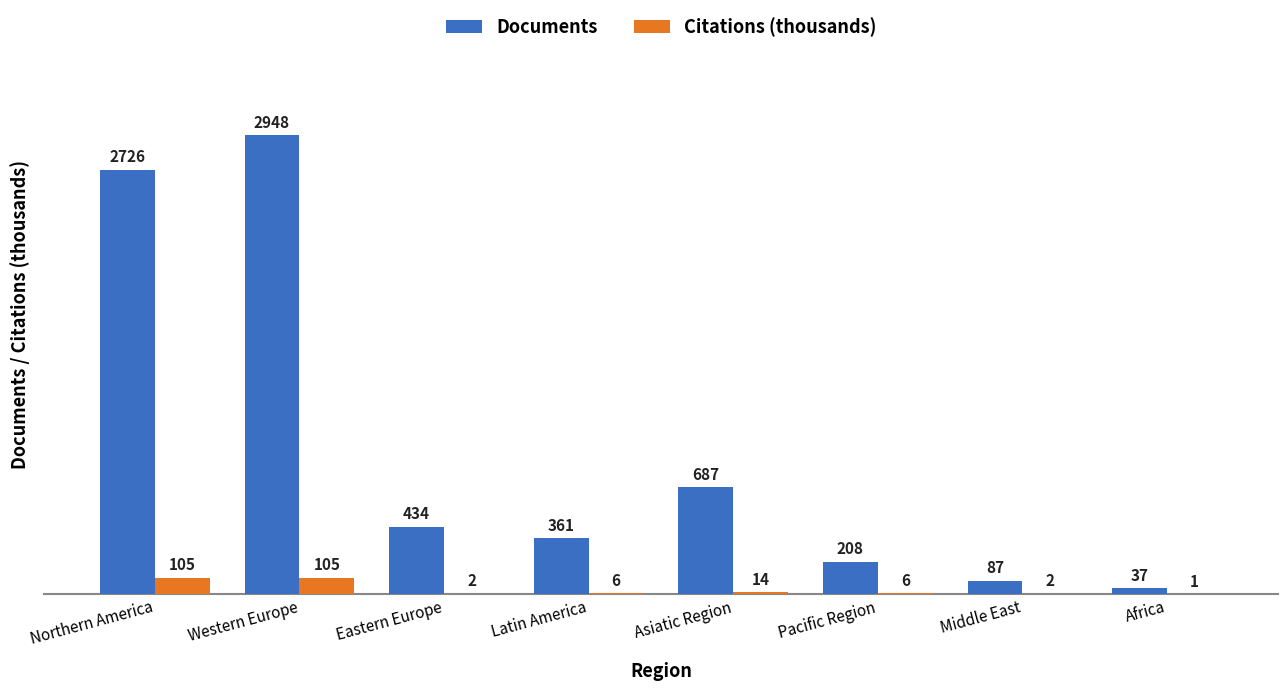

What is the sum of the Citations (thousands) values at Middle East and Western Europe?

106.5